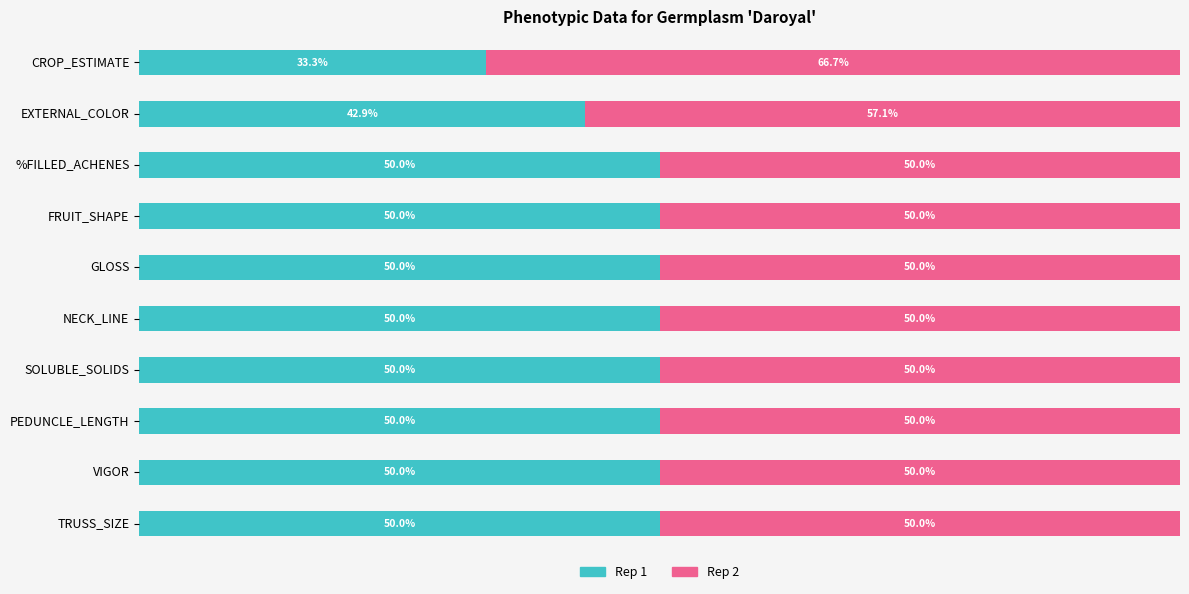

At which label is Rep 1 closest to 41?

EXTERNAL_COLOR